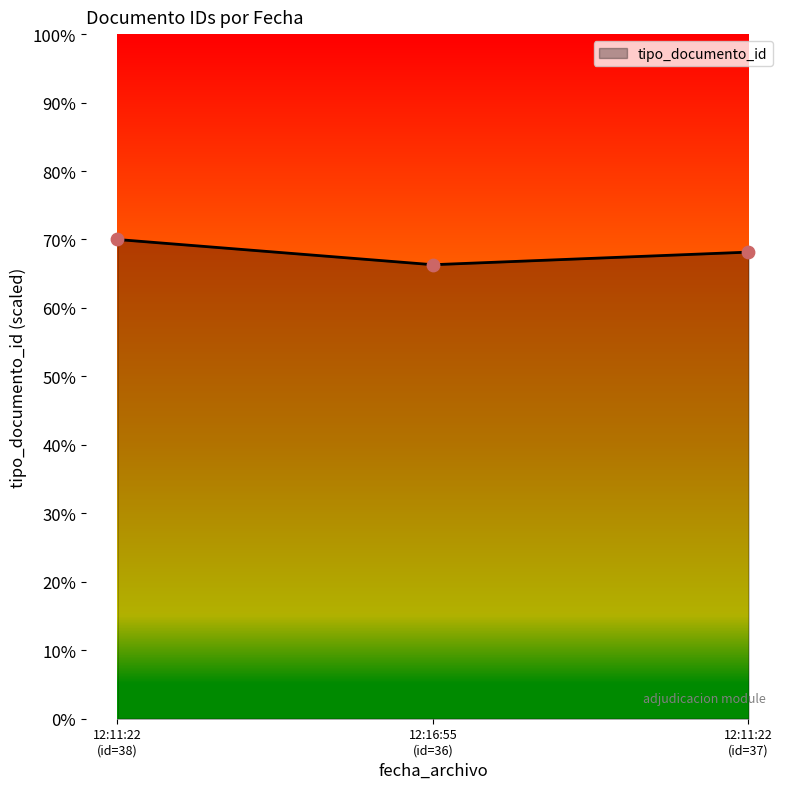

What is the difference between the maximum and minimum values?

3.7